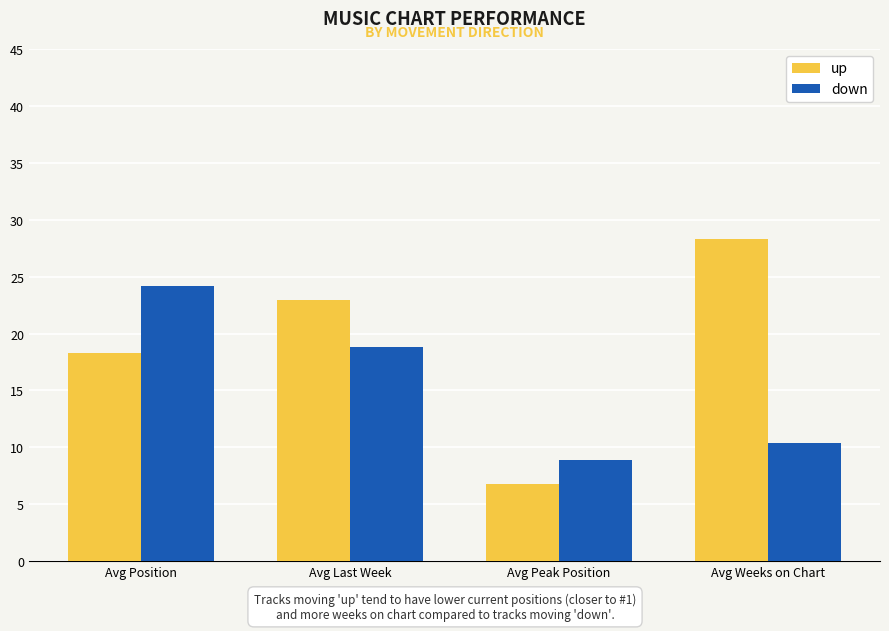

Reading right to left, transcribe all the data shown in this chart.

up: 28.3	6.8	23.0	18.3
down: 10.4	8.9	18.8	24.2